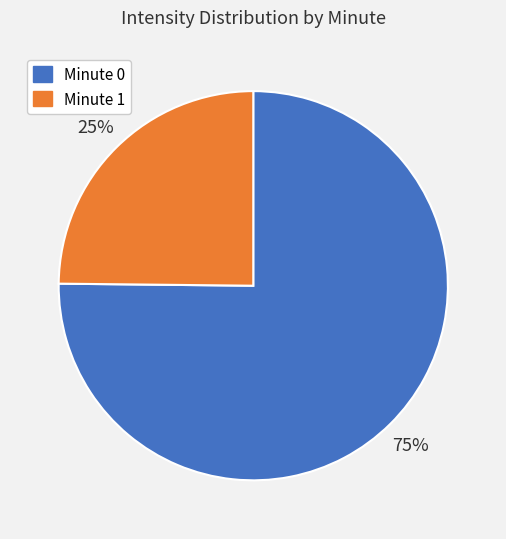

Is there a majority slice in this chart?

Yes